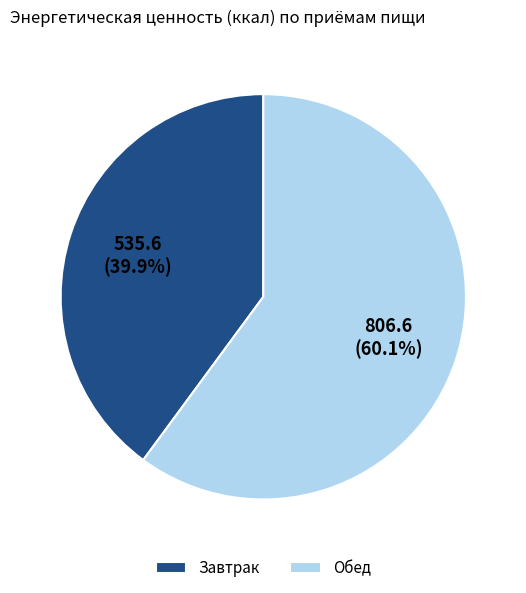

Which has a higher value, Завтрак or Обед?

Обед